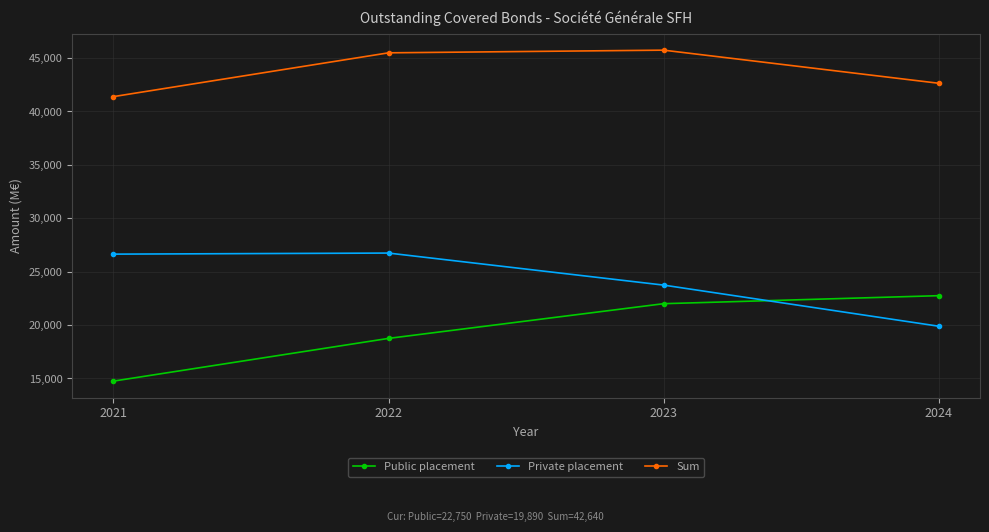

Rank the series by their maximum value, from lowest to highest.

Public placement, Private placement, Sum